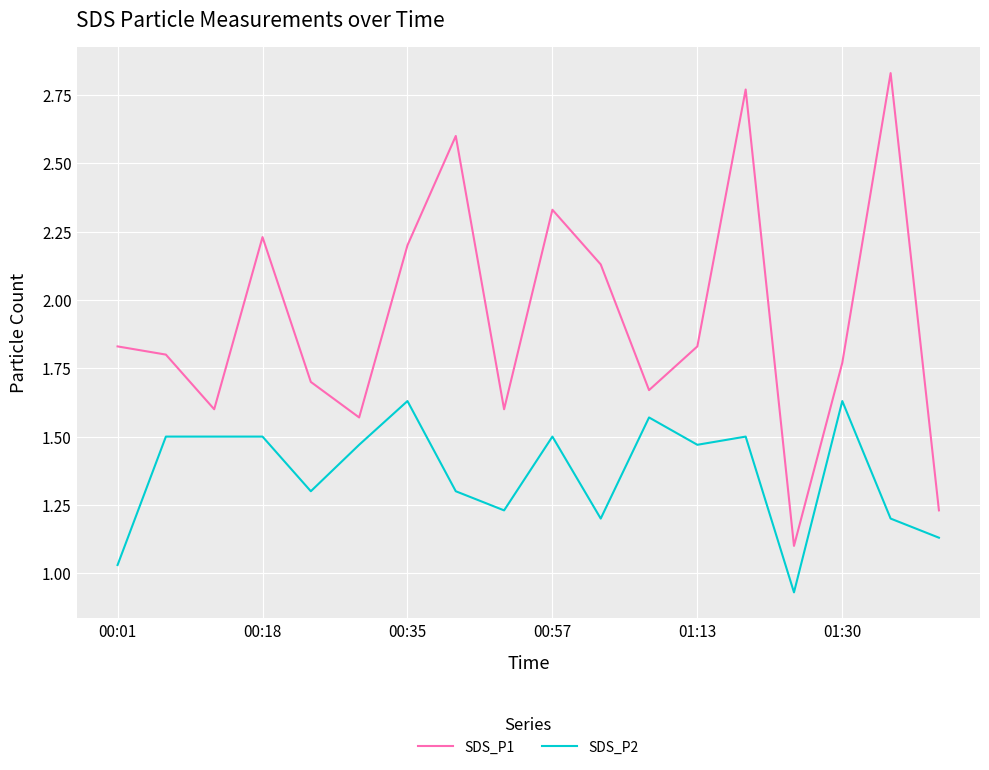

At how many categories does at least one series exceed 1?

18